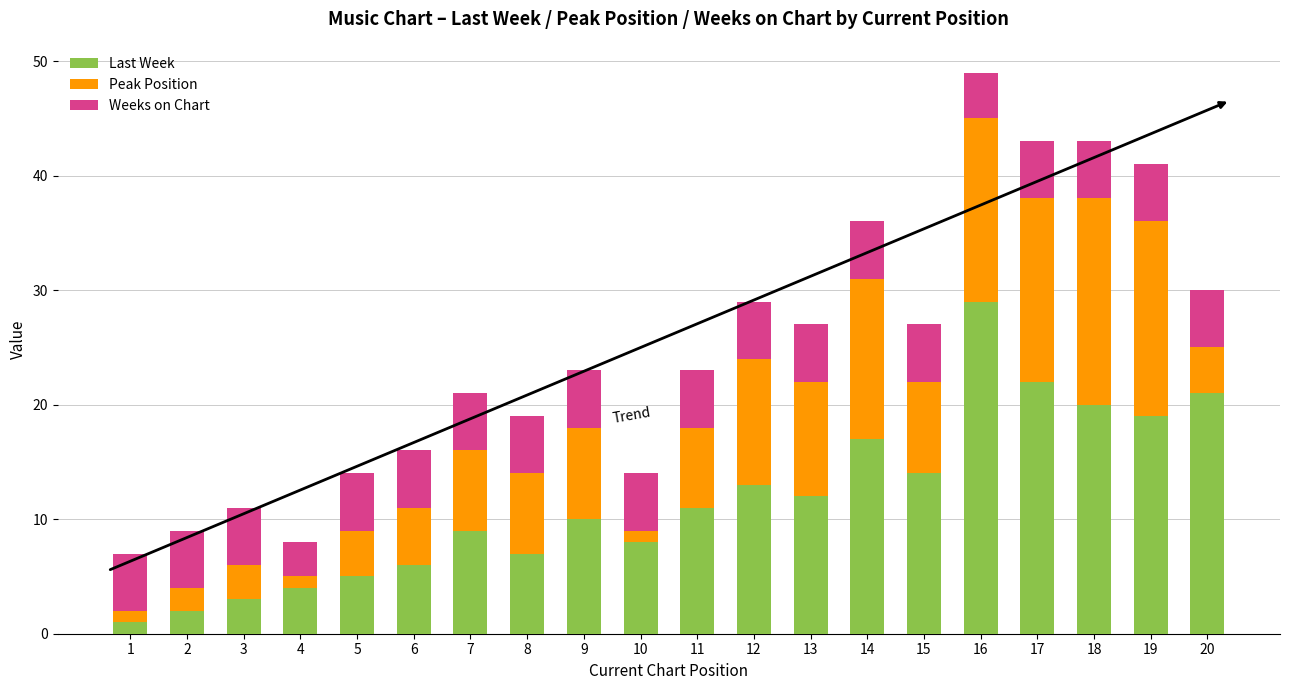

At which label does Last Week reach its peak?

16